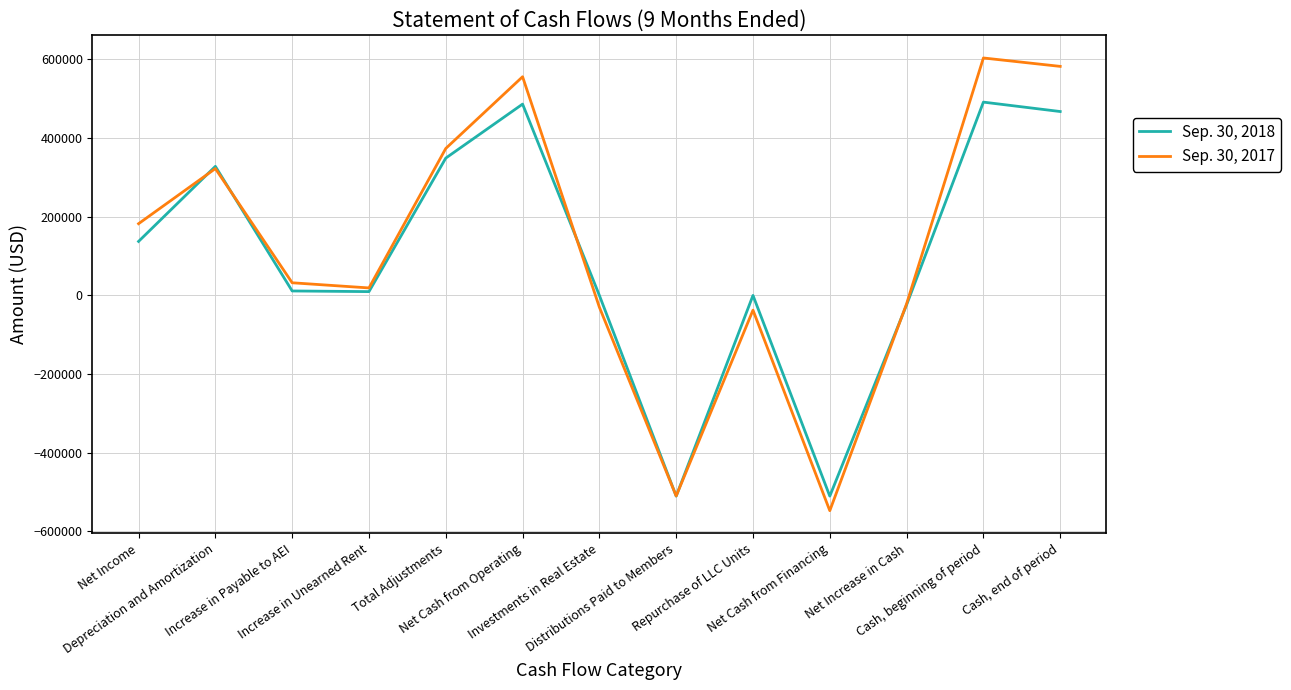

How many lines are shown in the chart?

2